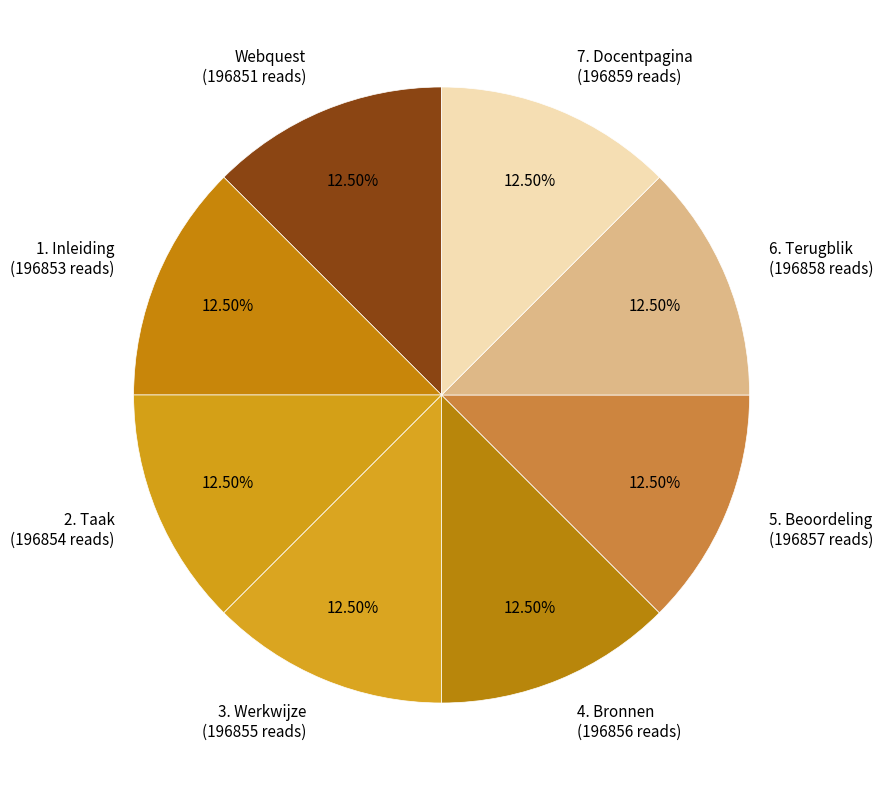

Approximately how many times larger is the value at 7. Docentpagina (196859 reads) compared to 2. Taak (196854 reads)?

1.0